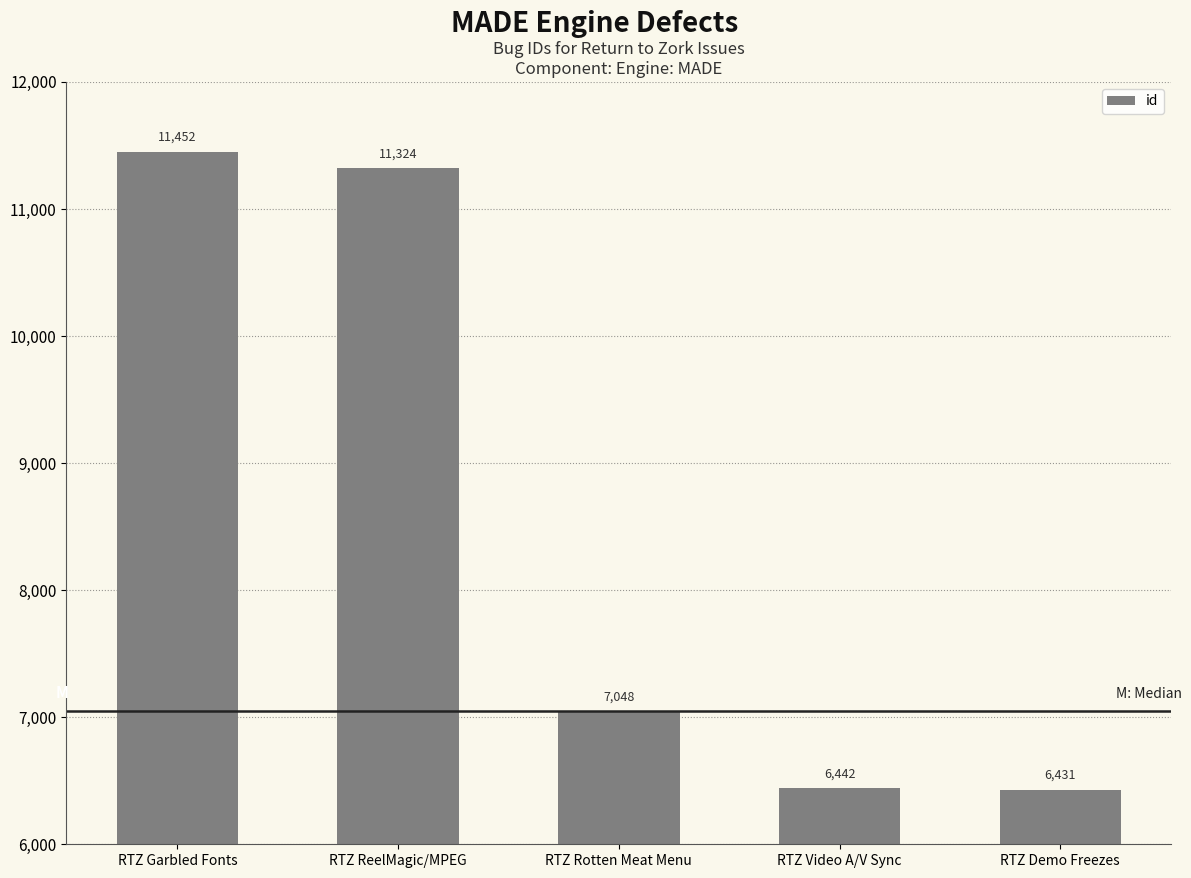

At which label does the data first exceed 7048?

RTZ Garbled Fonts